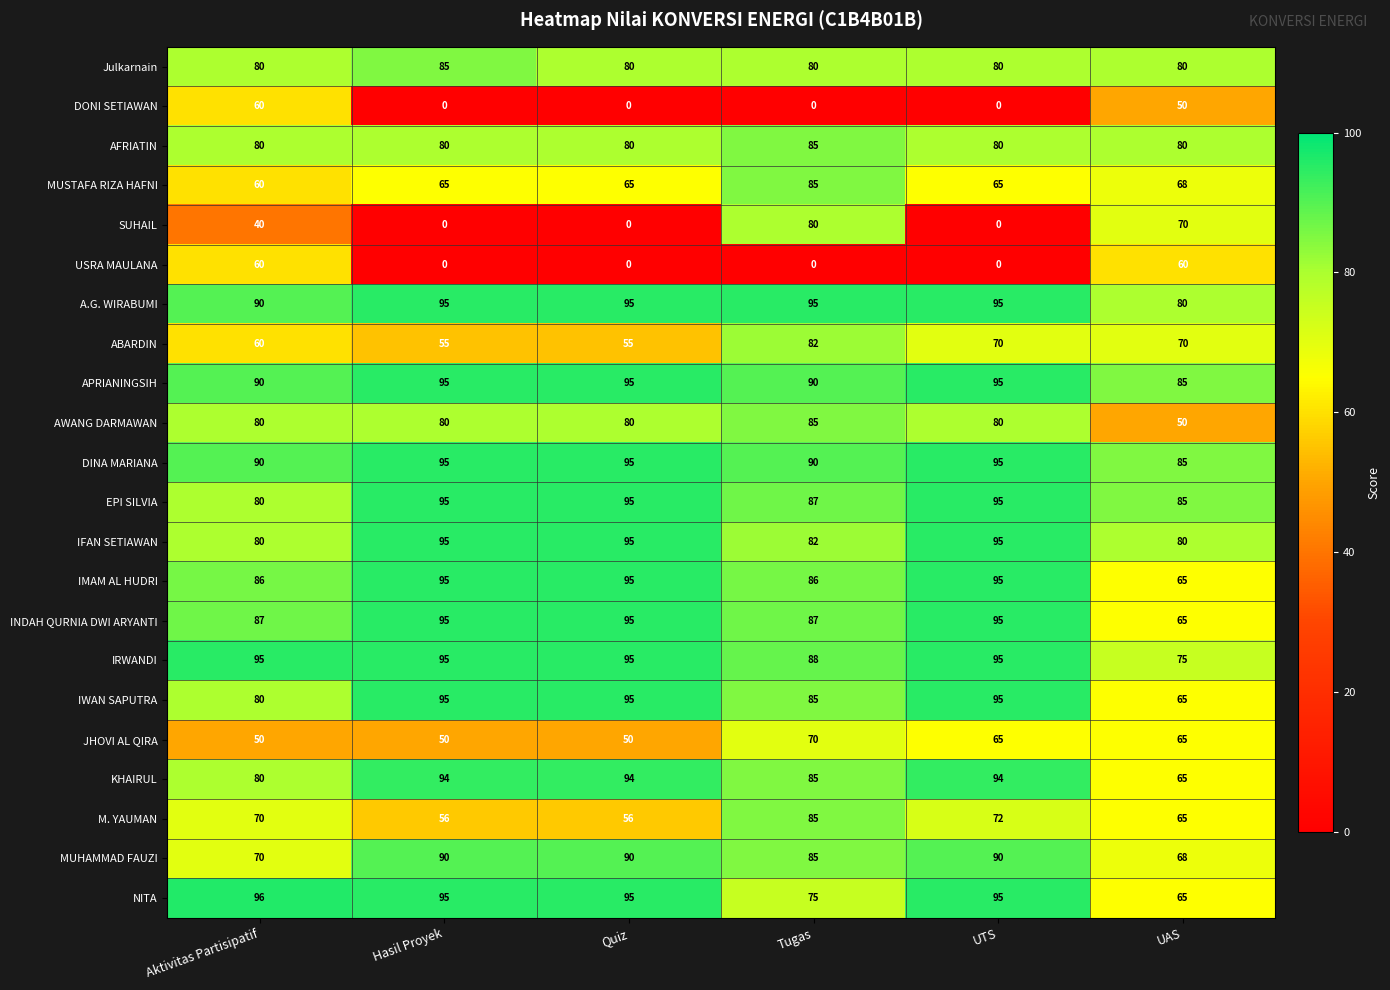

What is the average value of the AFRIATIN series?

81